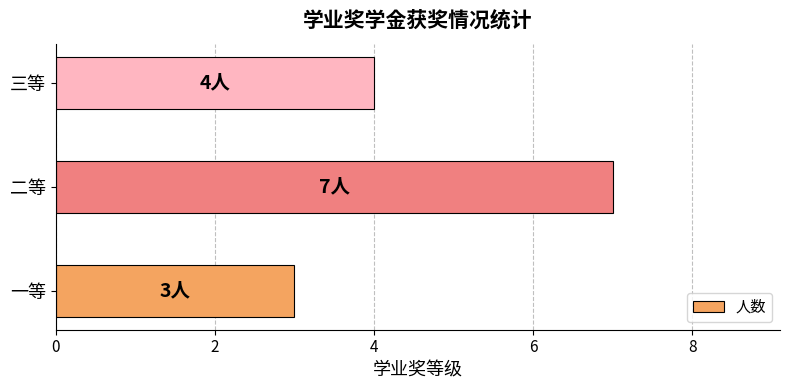

What is the difference between the values at 二等 and 一等?

4